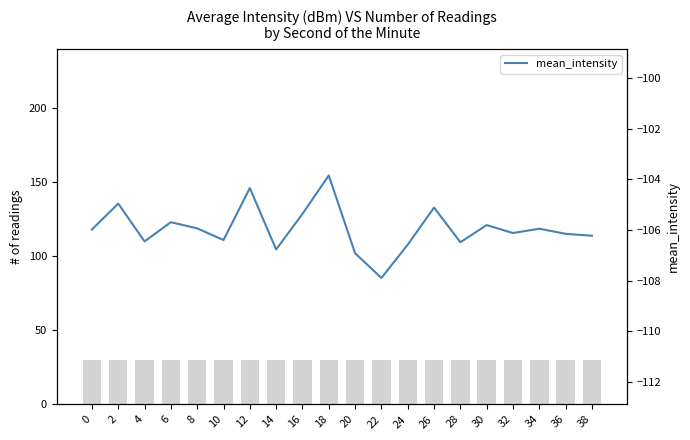

What is the minimum value for mean_intensity?

-107.9